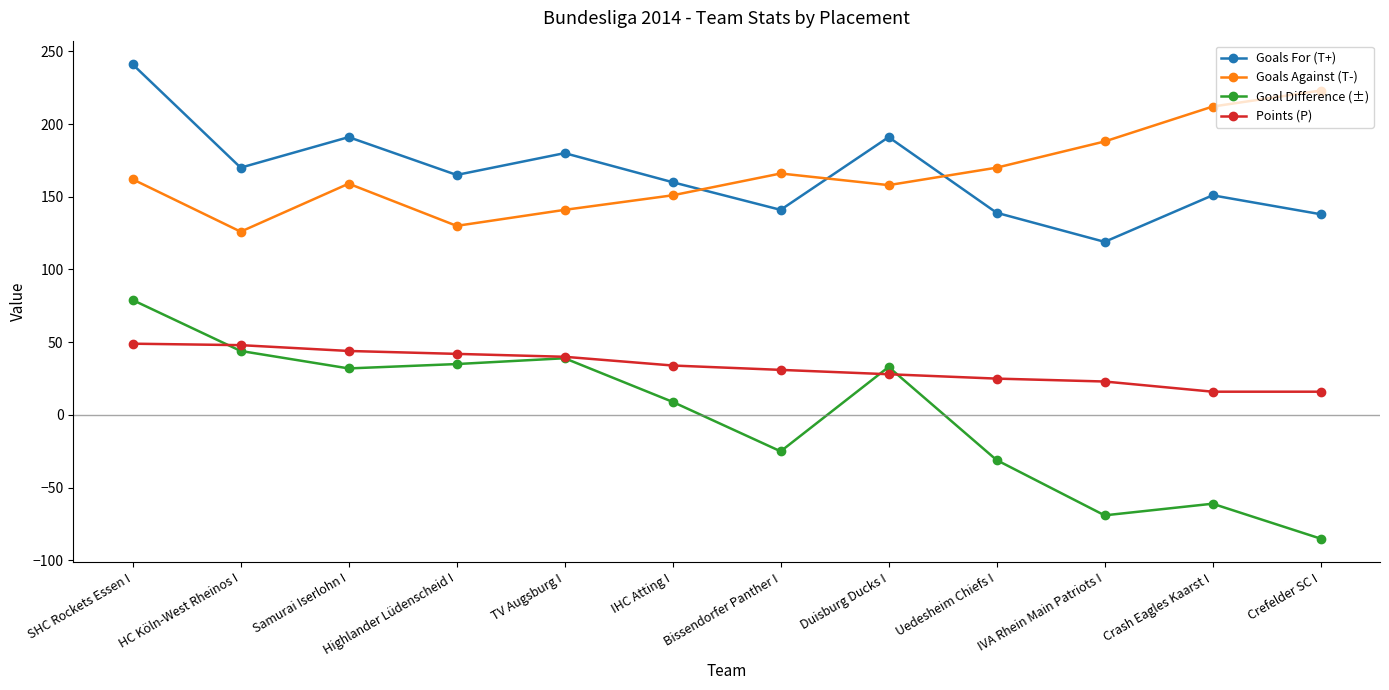

What is the approximate value of Goal Difference (±) at IHC Atting I?

9